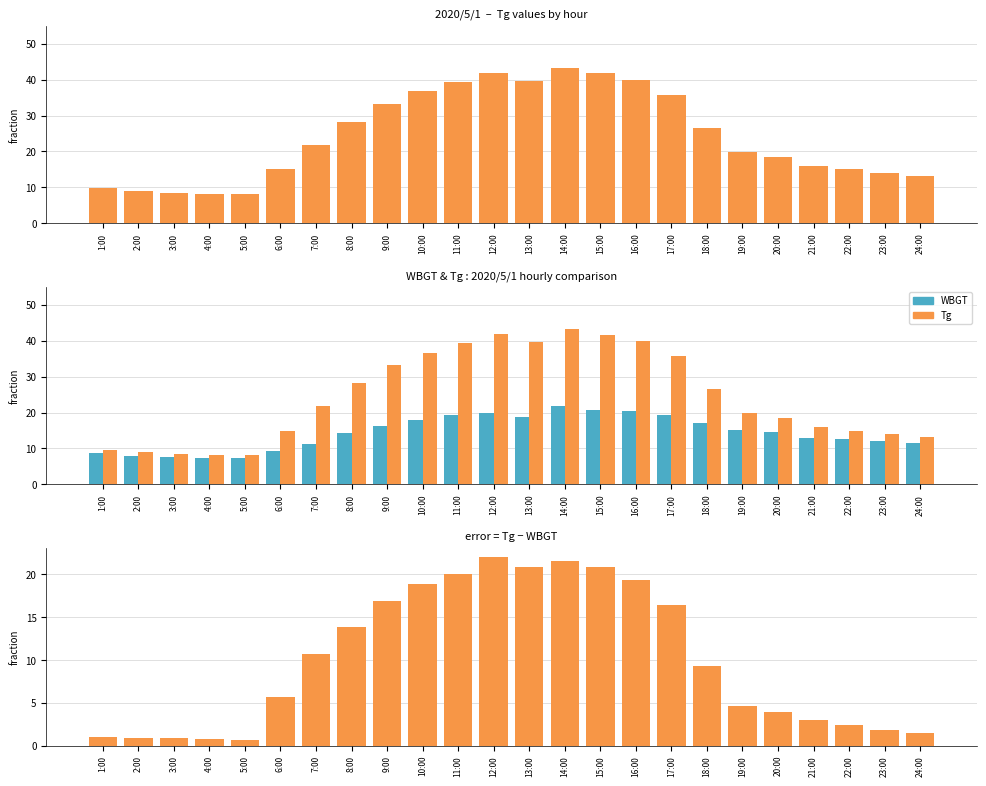

Reading left to right, transcribe all the data shown in this chart.

Tg: 9.7	8.9	8.5	8.2	8.1	15.0	21.9	28.2	33.2	36.7	39.3	41.9	39.7	43.3	41.7	39.8	35.8	26.5	19.8	18.4	16.0	15.0	13.9	13.1
WBGT: 8.7	8.0	7.6	7.4	7.4	9.3	11.2	14.3	16.3	17.8	19.2	19.9	18.8	21.7	20.8	20.4	19.4	17.2	15.2	14.5	13.0	12.6	12.1	11.6
Tg - WBGT: 1.0	0.9	0.9	0.8	0.7	5.7	10.7	13.9	16.9	18.9	20.1	22.0	20.9	21.6	20.9	19.4	16.4	9.3	4.6	3.9	3.0	2.4	1.8	1.5